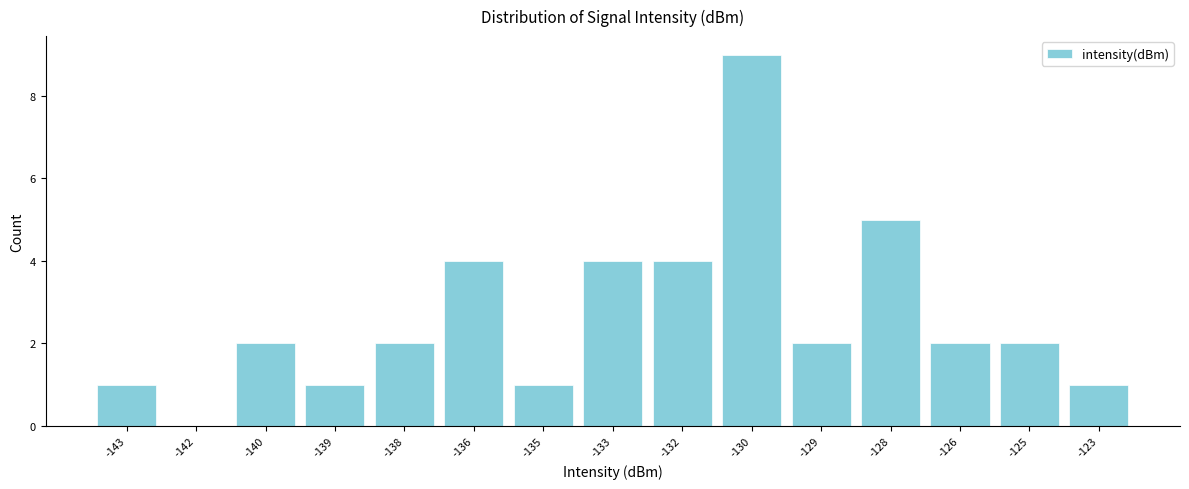

Reading left to right, transcribe all the data shown in this chart.

-143=1	-142=0	-140=2	-139=1	-138=2	-136=4	-135=1	-133=4	-132=4	-130=9	-129=2	-128=5	-126=2	-125=2	-123=1